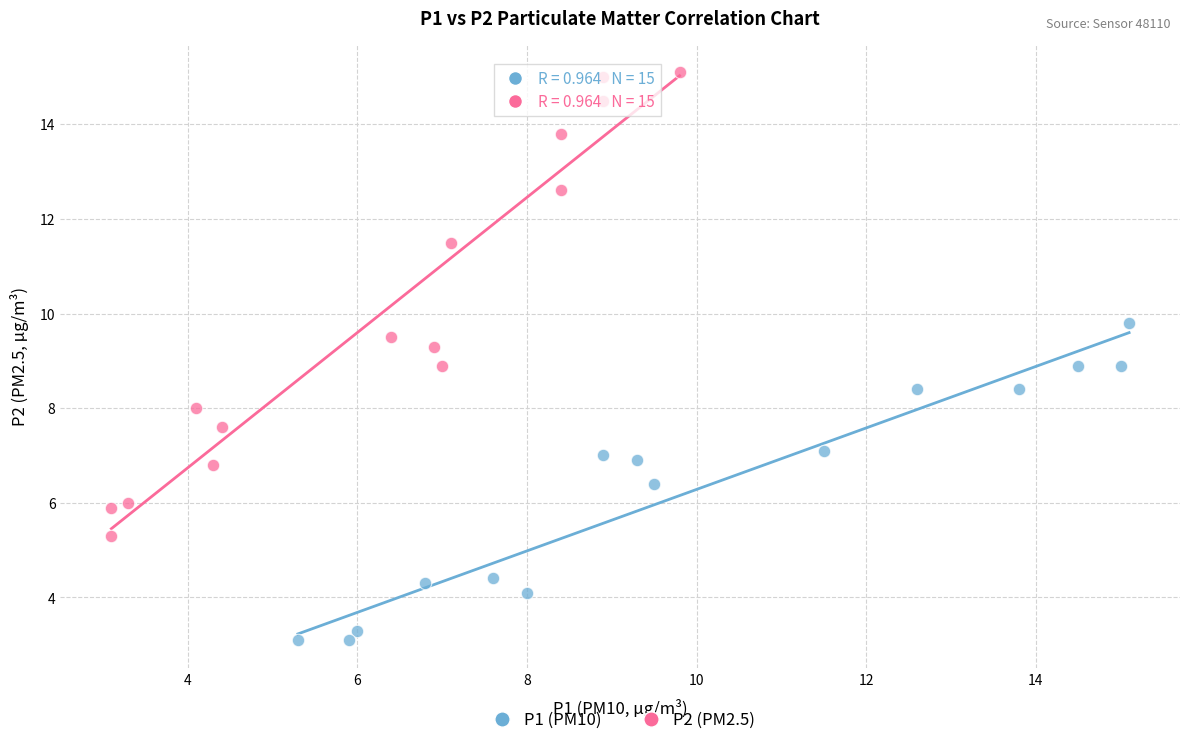

Which series reaches the minimum Y coordinate?

P1 (PM10)